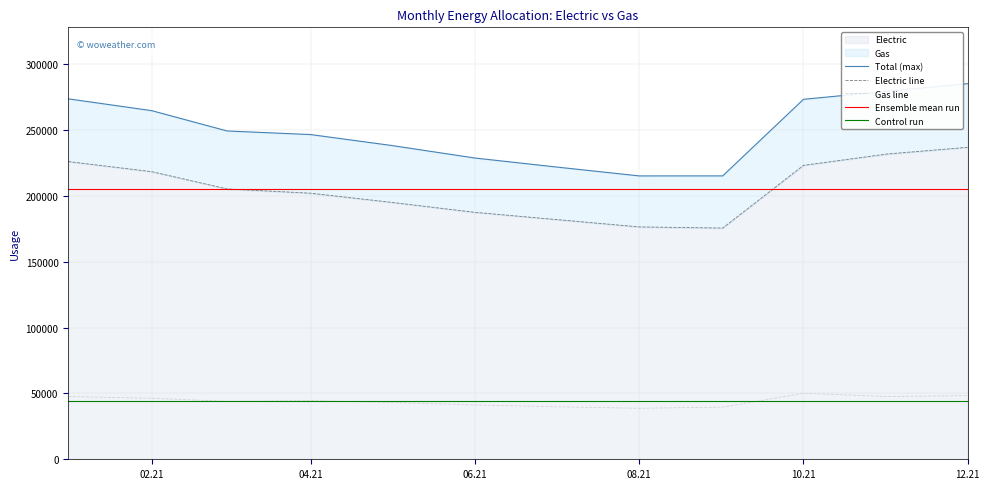

Which has a higher value, 2021-11-01 or 2021-09-01?

2021-11-01